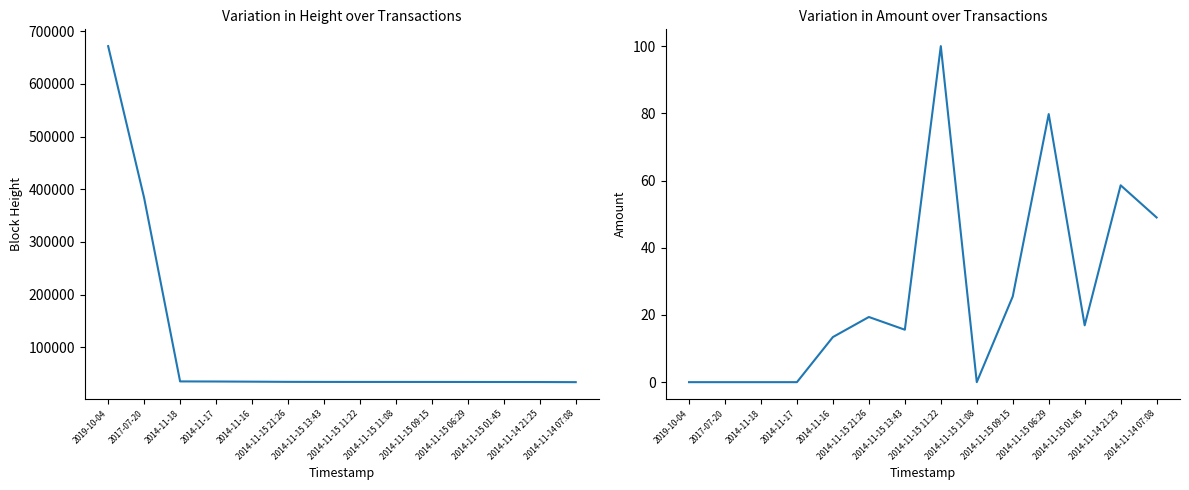

Which series changed the most between 2014-11-17 and 2014-11-15 13:43?

Height